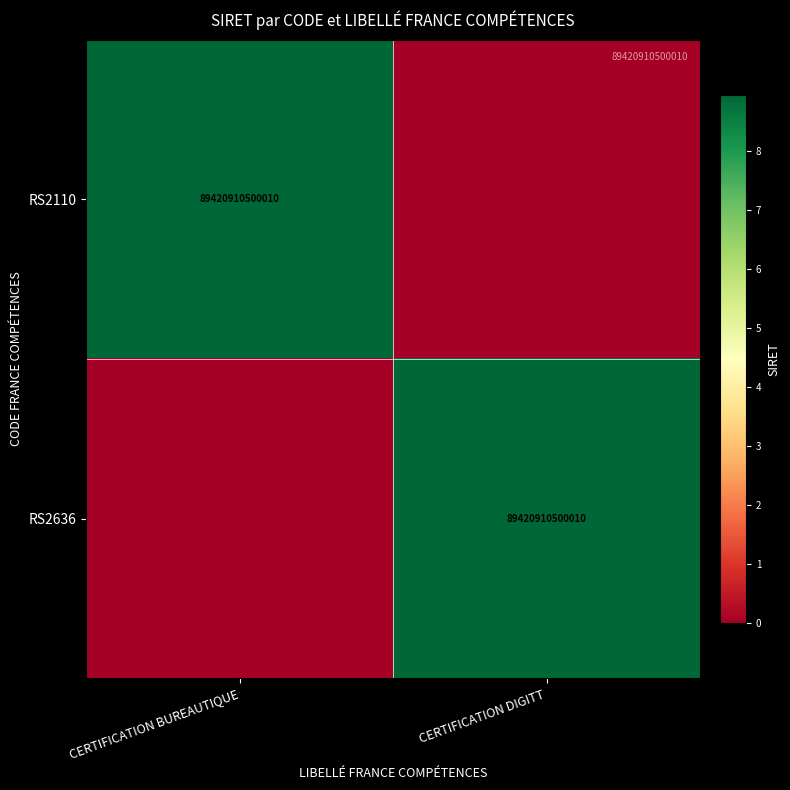

True or false: RS2636 has a value of 139919856373243 at CERTIFICATION DIGITT.

False